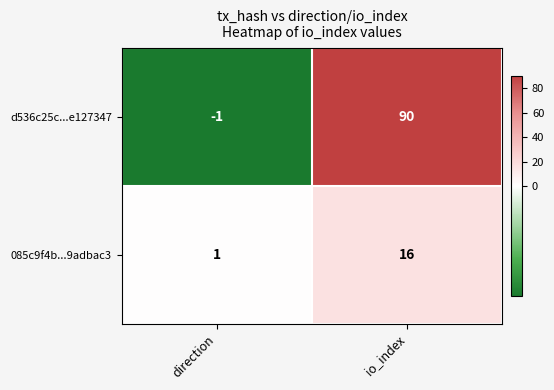

Reading right to left, extract all data points from this chart.

d536c25c...e127347: io_index=90	direction=-1
085c9f4b...9adbac3: io_index=16	direction=1